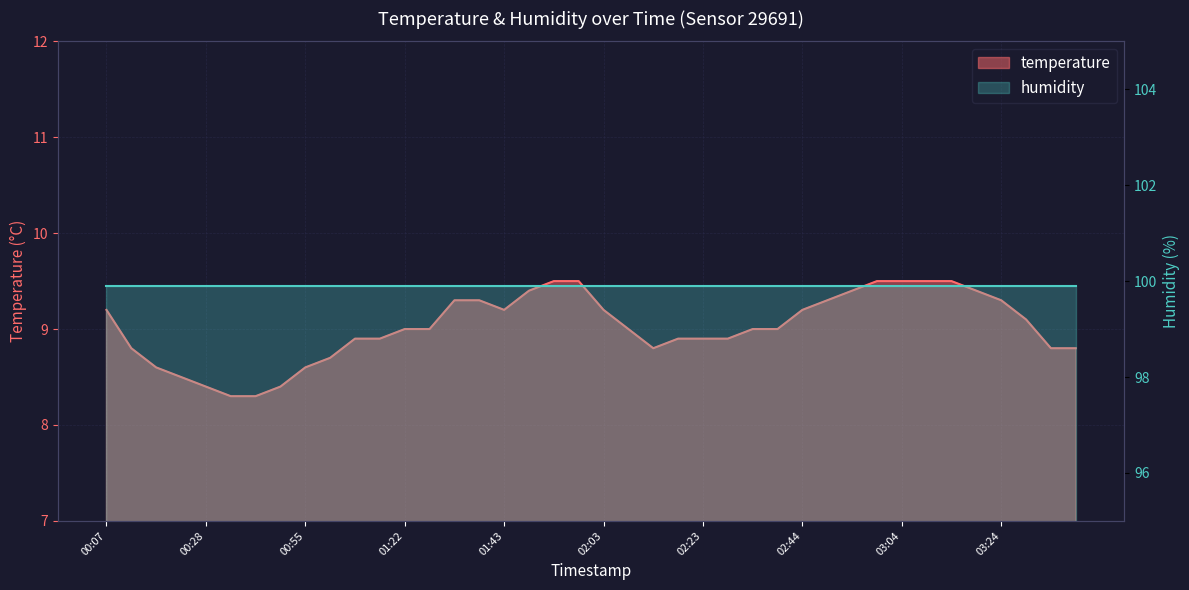

How many interior local valleys (lower than both neighbors) does the data have?

2